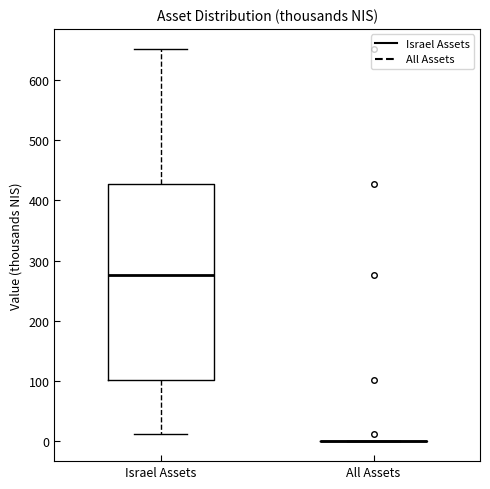

Reading left to right, transcribe this box plot: for each box, give where its median line is, the range the box spans, and where its two whiskers end, as read against the y-axis. The values are not printed on the chart, so give them approximately, as read against the axis.

Israel Assets: median 280, box 100 to 430, whiskers 10 to 650
All Assets: box collapsed to a line at 0, whiskers 0 to 0